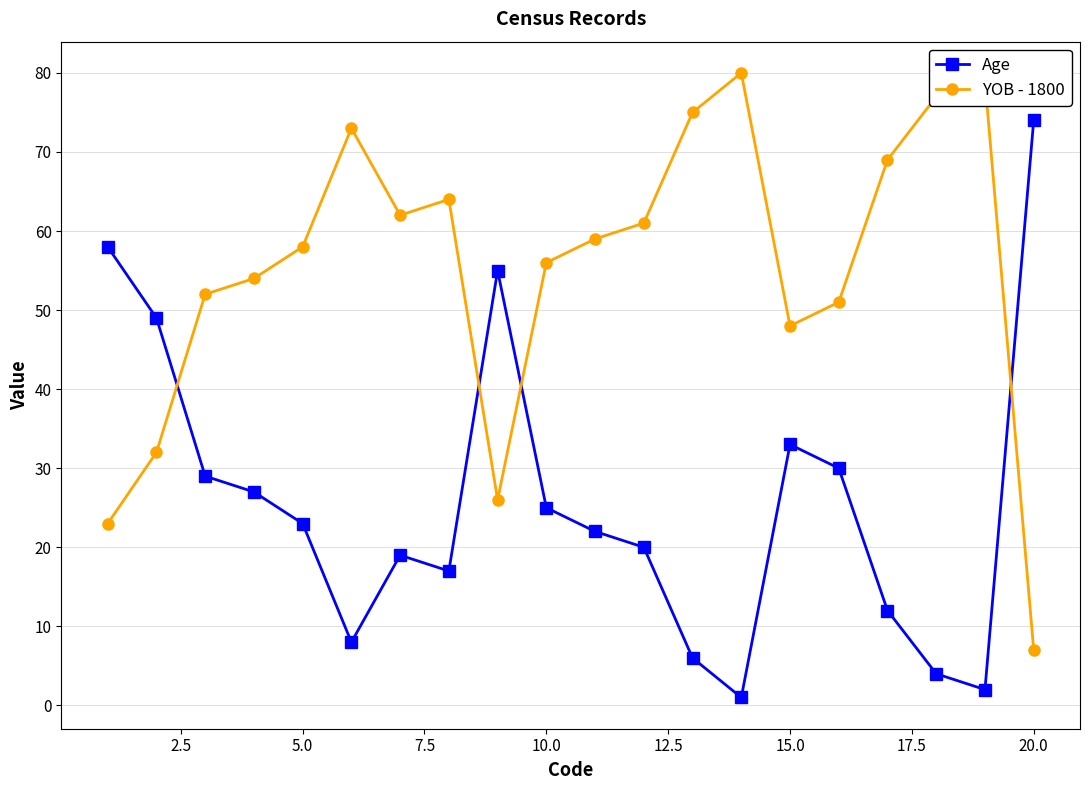

What is the maximum value for YOB - 1800?

80